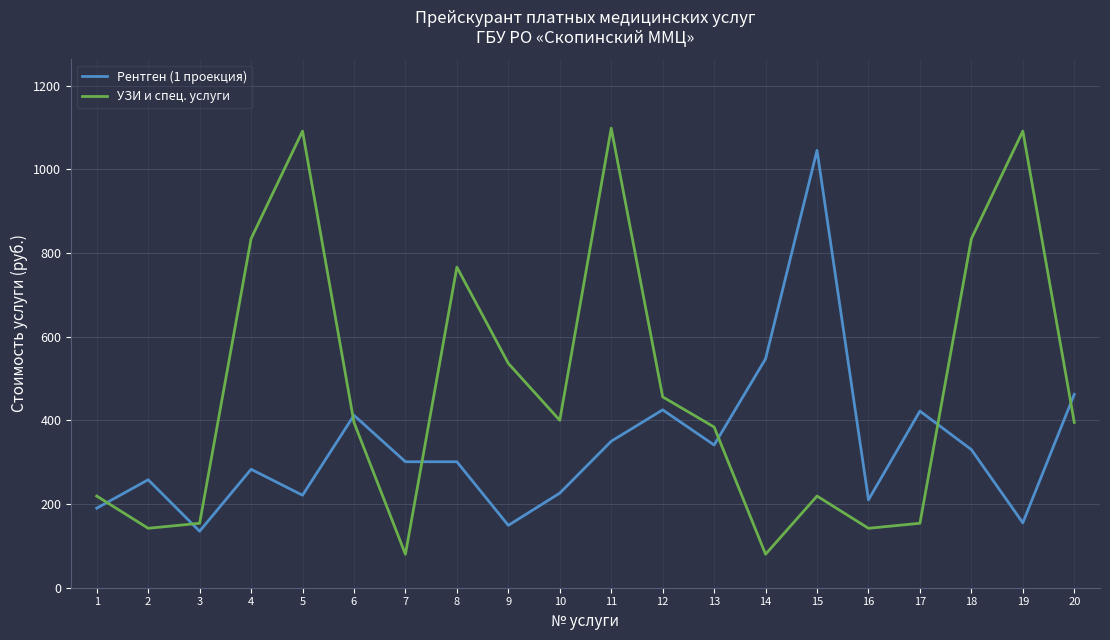

Where is УЗИ и спец. услуги nearest to the value 589?

9